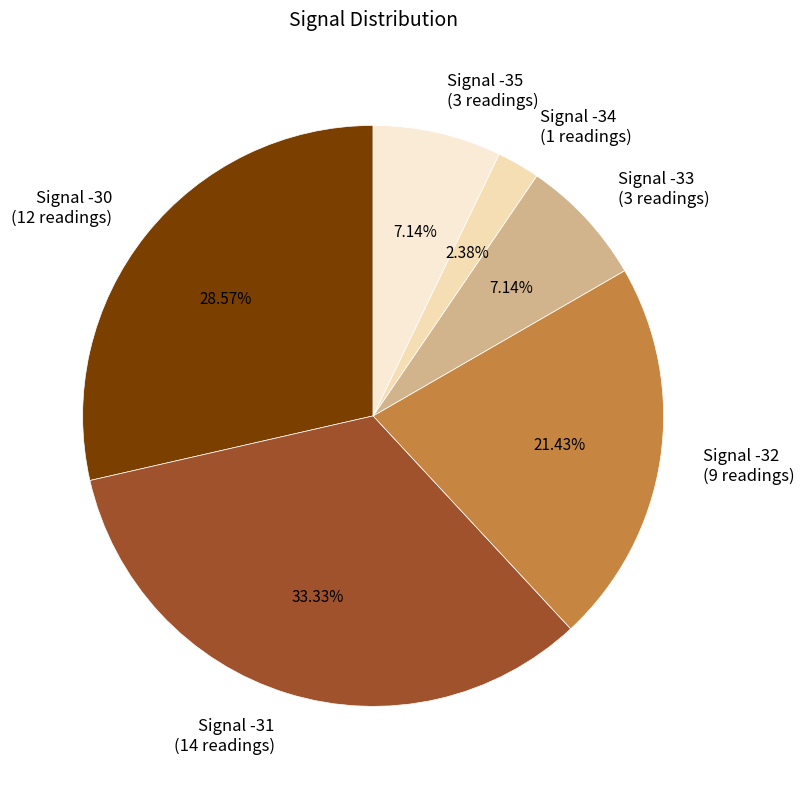

Is there a majority slice in this chart?

No